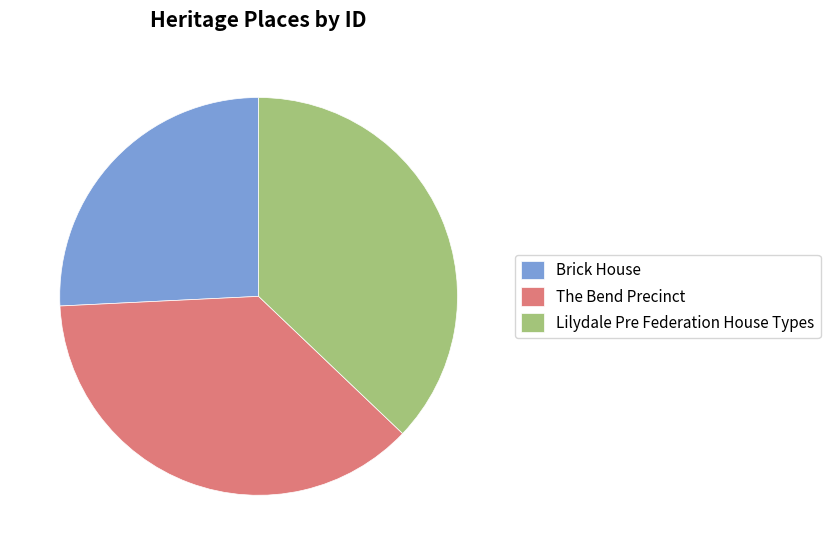

How many segments does this pie chart have?

3